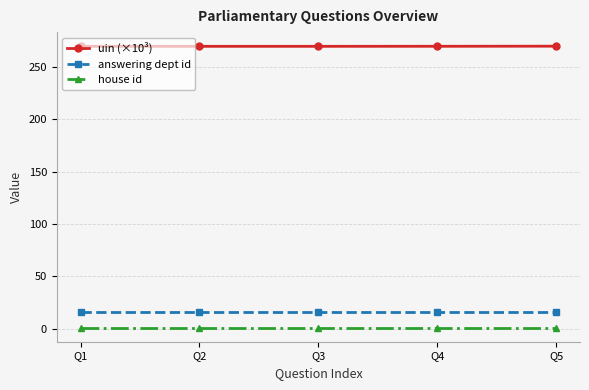

What is the value of the uin (×10³) point at the 5th from the left?

269.8